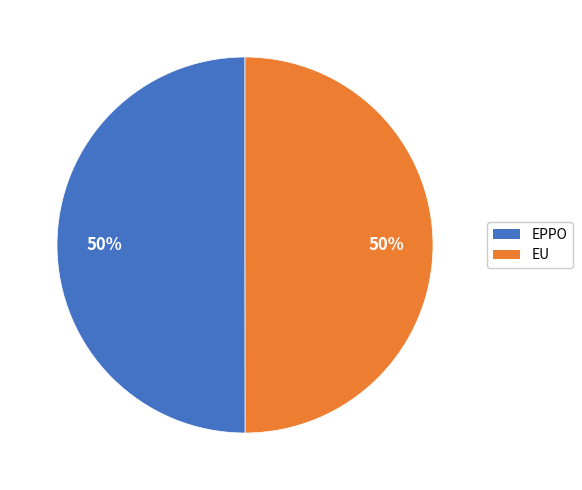

Is it true that EU is 50% of the pie?

True